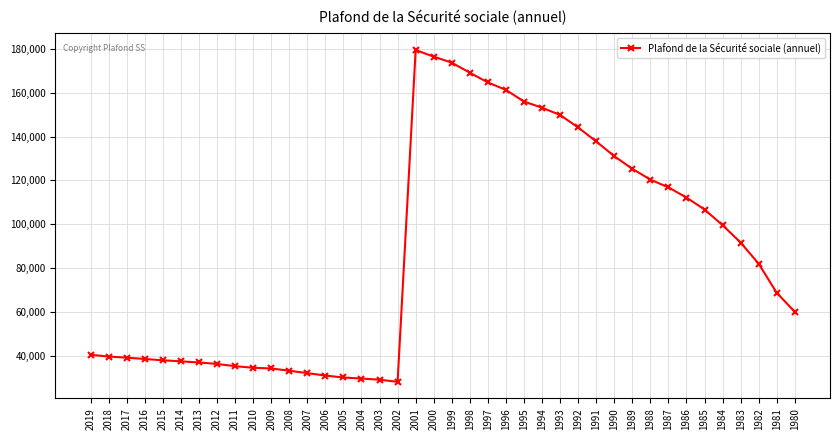

Count the number of categories in the chart.

40